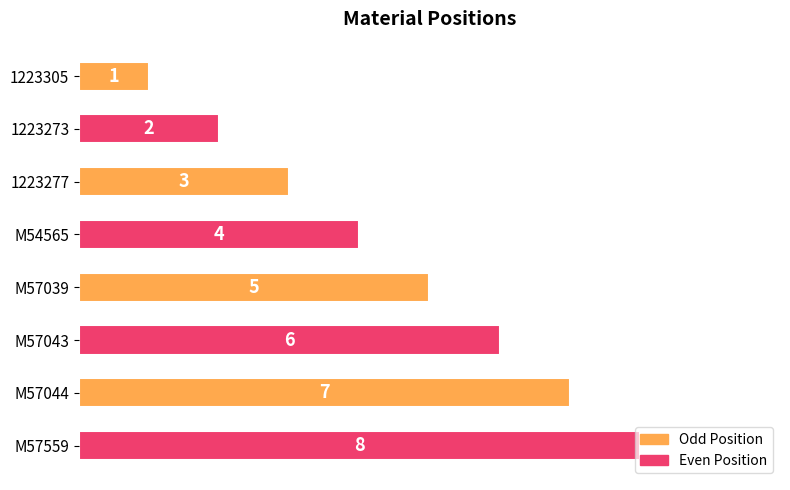

How many series are shown in this chart?

1